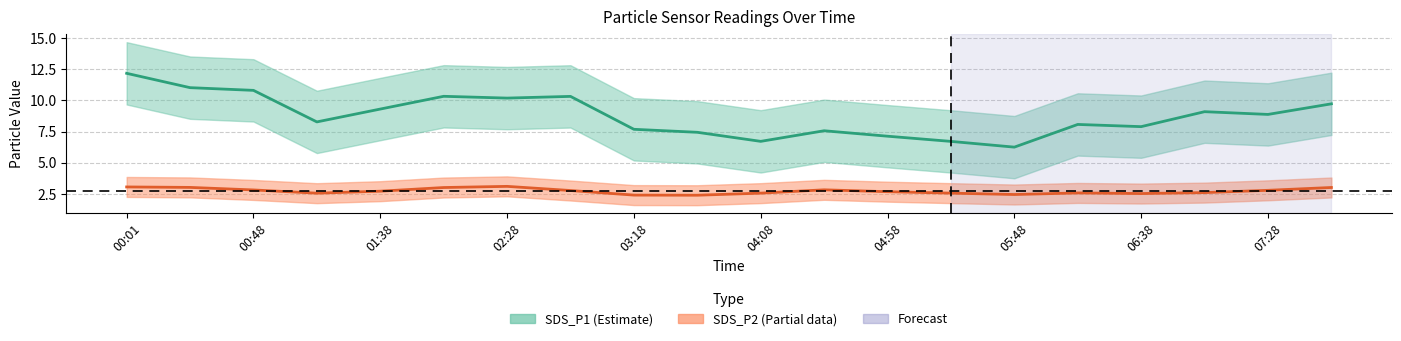

True or false: SDS_P2 has a value of 5.0 at 11.

False